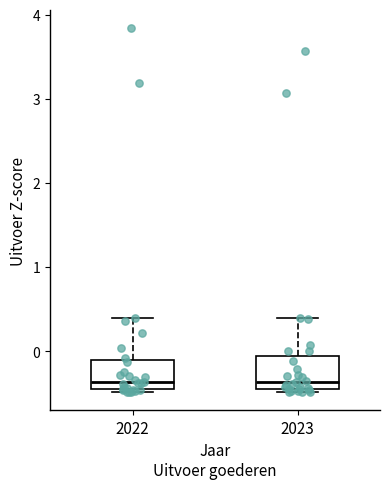

Where does the median line of the box at x = 2022 sit on the y-axis? The values are not printed on the chart, so give them approximately, as read against the axis.

-0.4